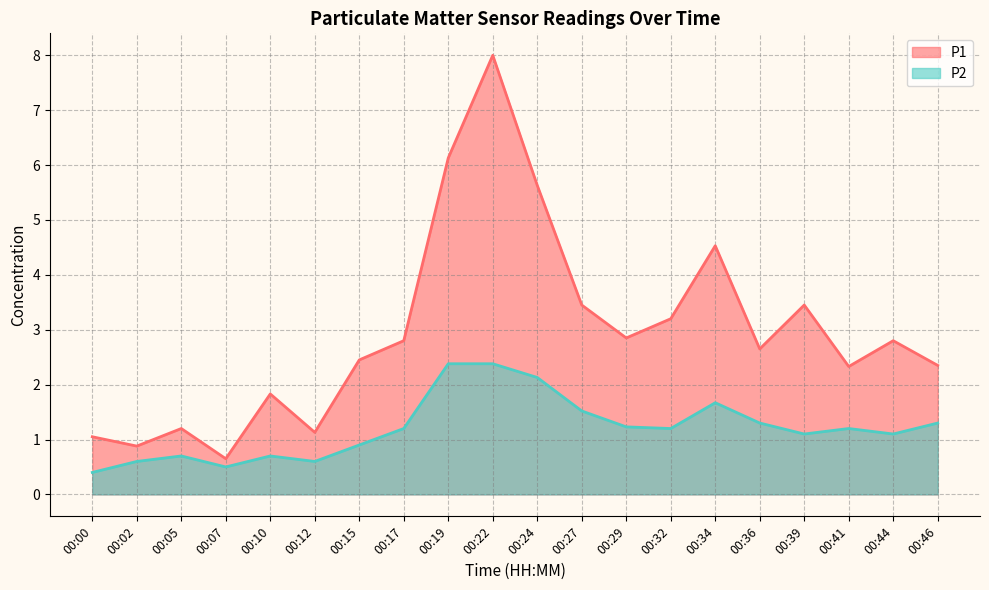

What is the total value across all series at 00:24?

7.8